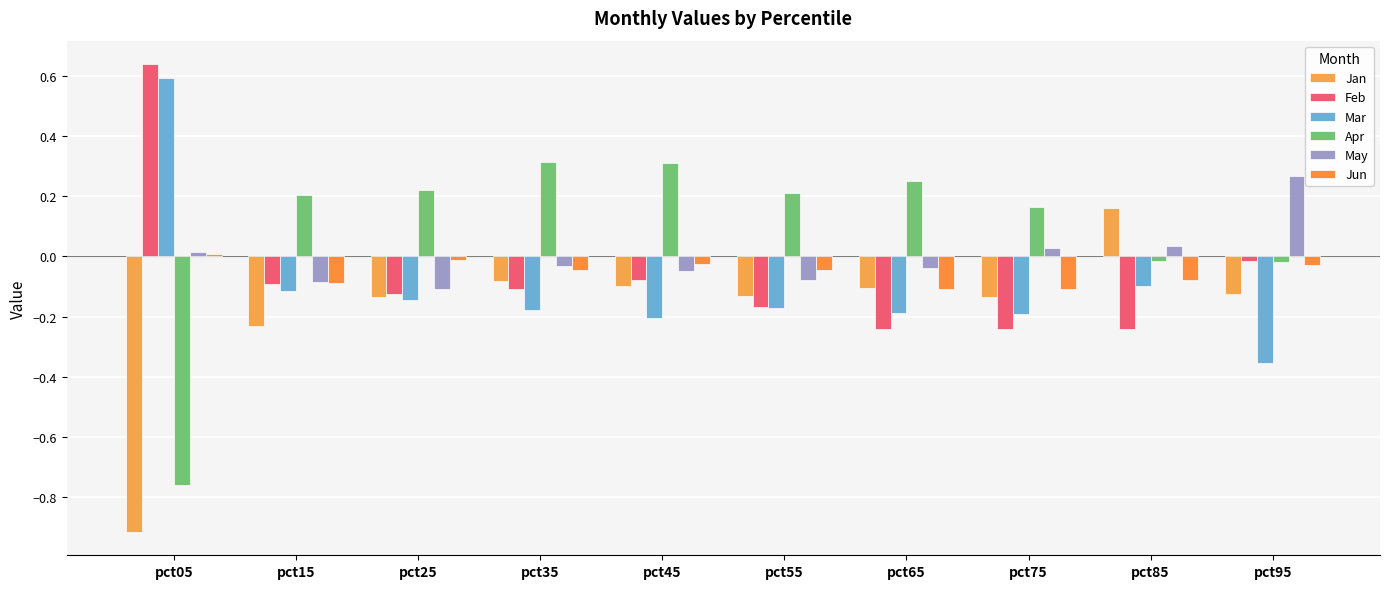

How many bars are there in total?

60